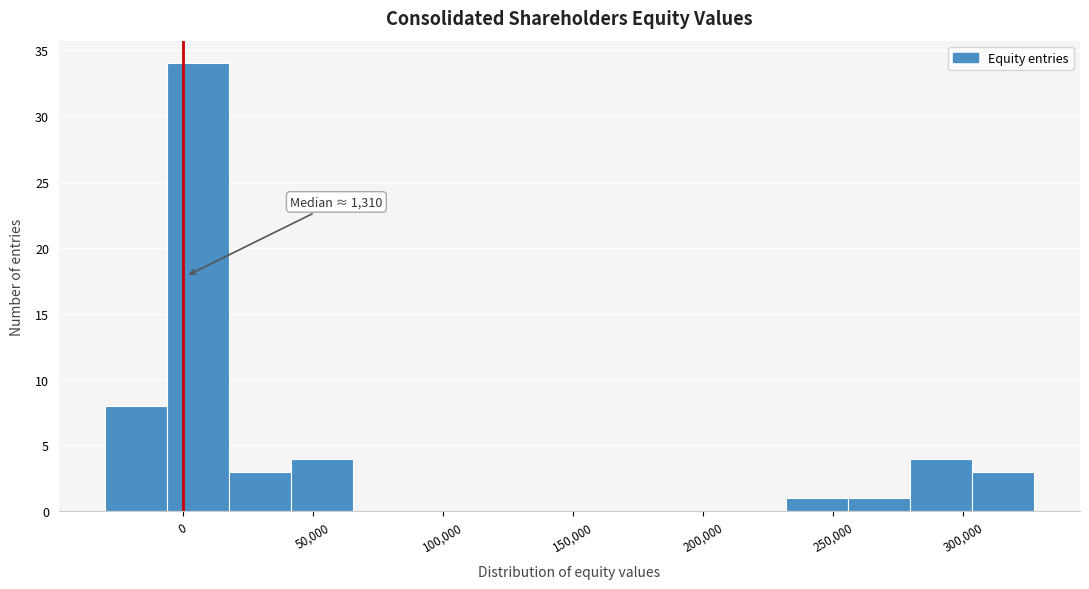

Which range on the x-axis has the tallest bar?

-5000 to 20000